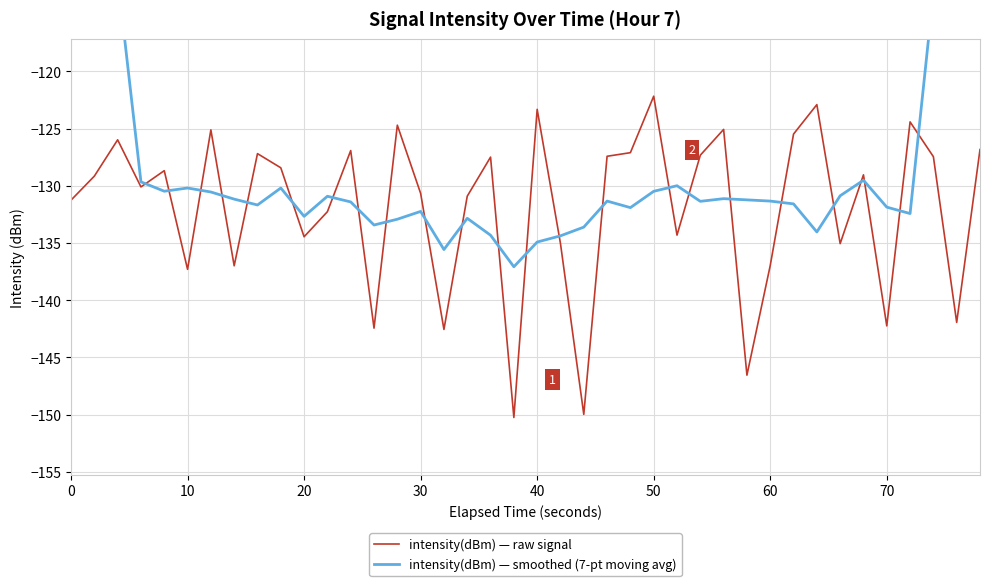

List the series in order of their overall mean, highest first.

intensity(dBm) — smoothed (7-pt moving avg), intensity(dBm) — raw signal